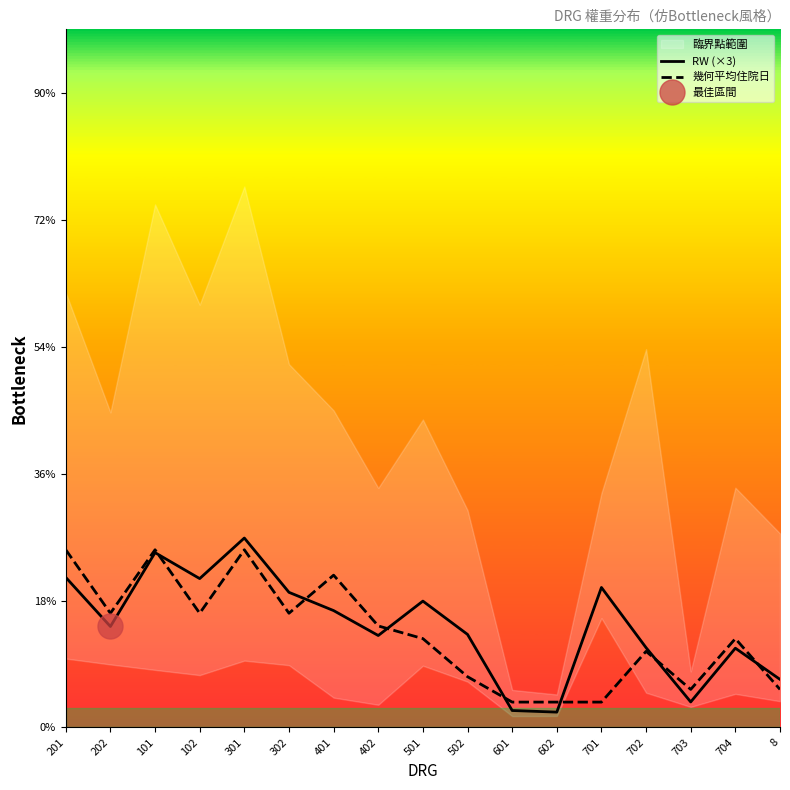

Which series ends up on top after the final intersection of RW (×3) and 幾何平均住院日?

RW (×3)